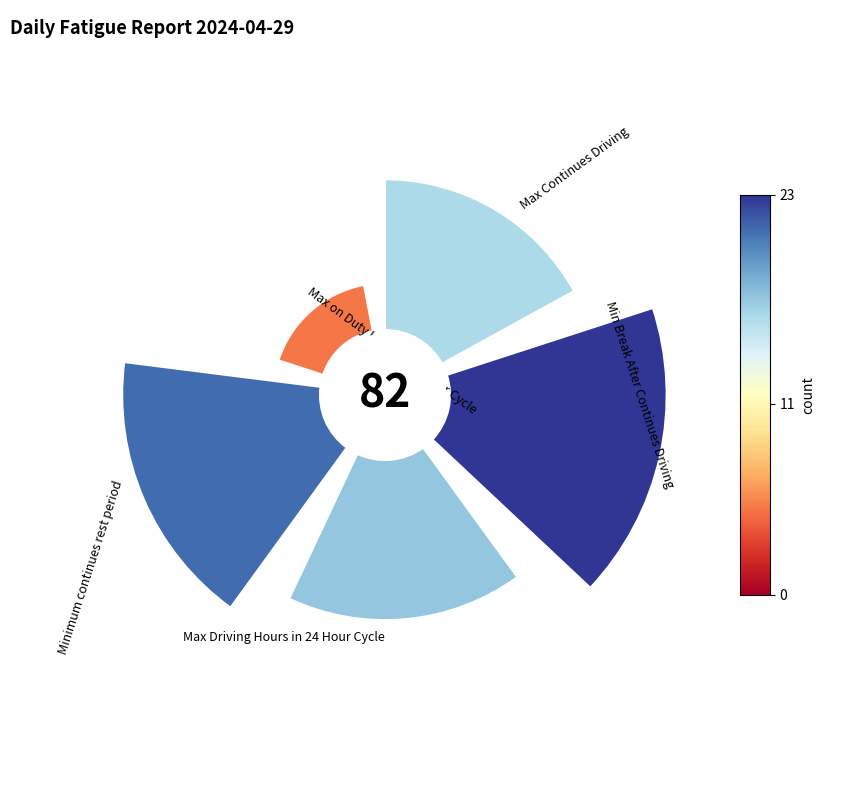

How many slices are in this pie chart?

5